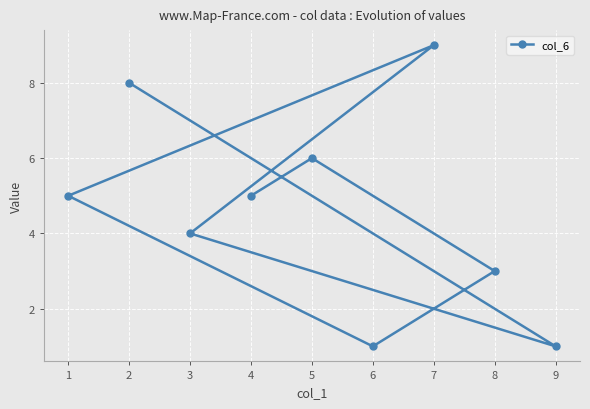

How many values are below 5?

4